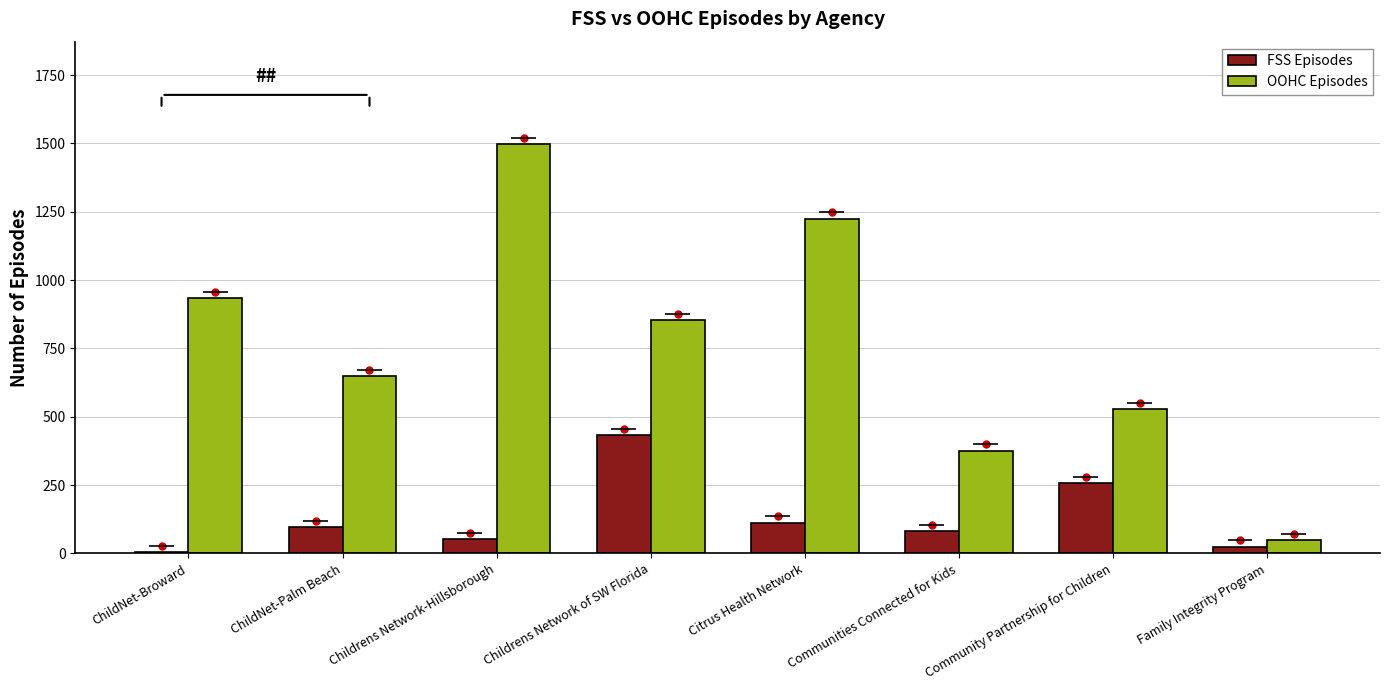

Reading left to right, extract all data points from this chart.

FSS Episodes: ChildNet-Broward=6	ChildNet-Palm Beach=96	Childrens Network-Hillsborough=52	Childrens Network of SW Florida=432	Citrus Health Network=113	Communities Connected for Kids=81	Community Partnership for Children=257	Family Integrity Program=25
OOHC Episodes: ChildNet-Broward=935	ChildNet-Palm Beach=649	Childrens Network-Hillsborough=1498	Childrens Network of SW Florida=853	Citrus Health Network=1225	Communities Connected for Kids=376	Community Partnership for Children=529	Family Integrity Program=48